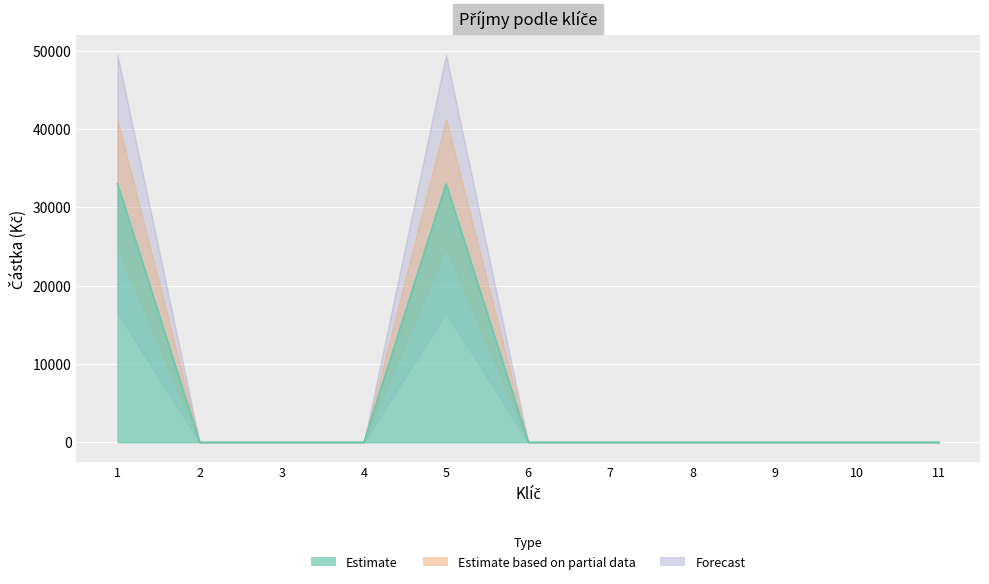

List the labels in order of value, smallest first.

2, 3, 4, 6, 7, 8, 9, 10, 11, 1, 5